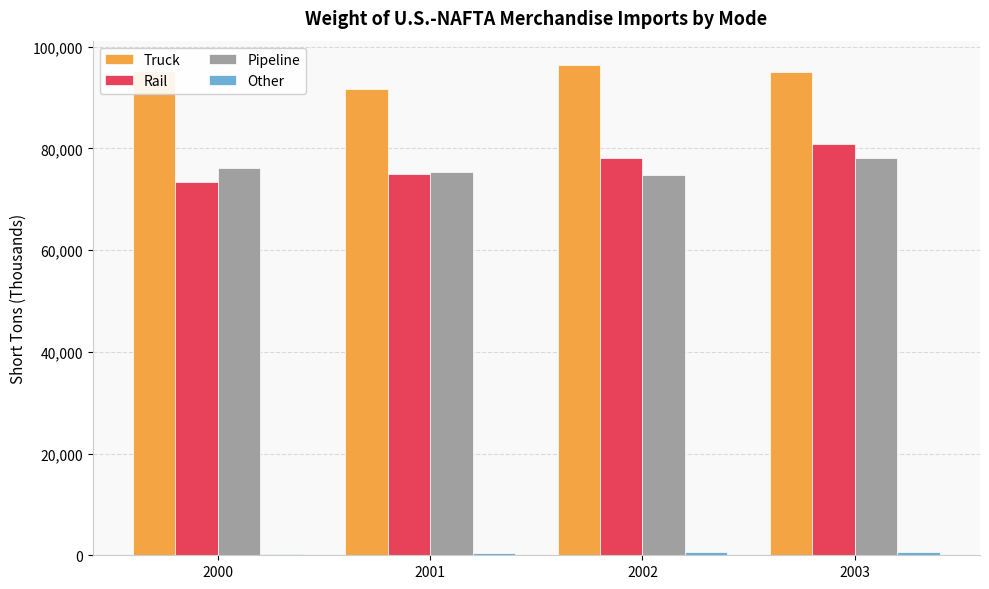

Which series has the largest total across all categories?

Truck